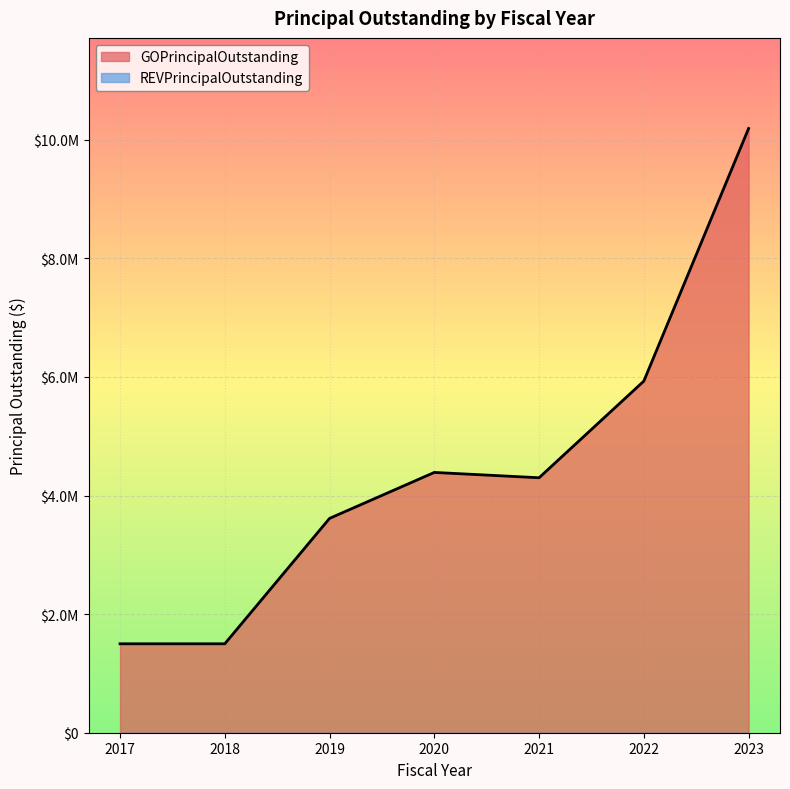

Where is the first local maximum?

2020